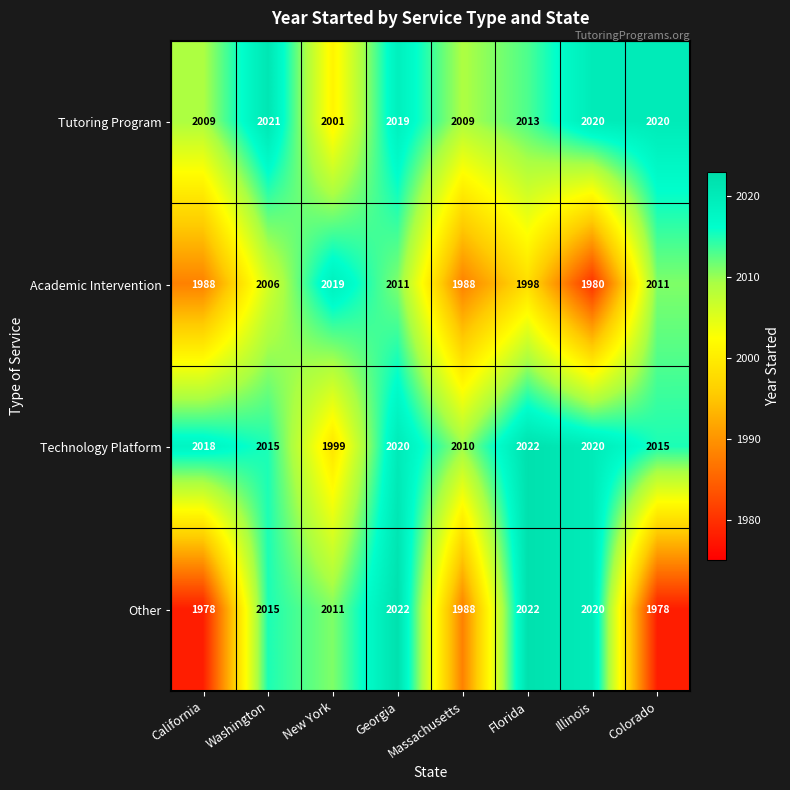

What is the difference between the maximum and minimum values in the Tutoring Program series?

20